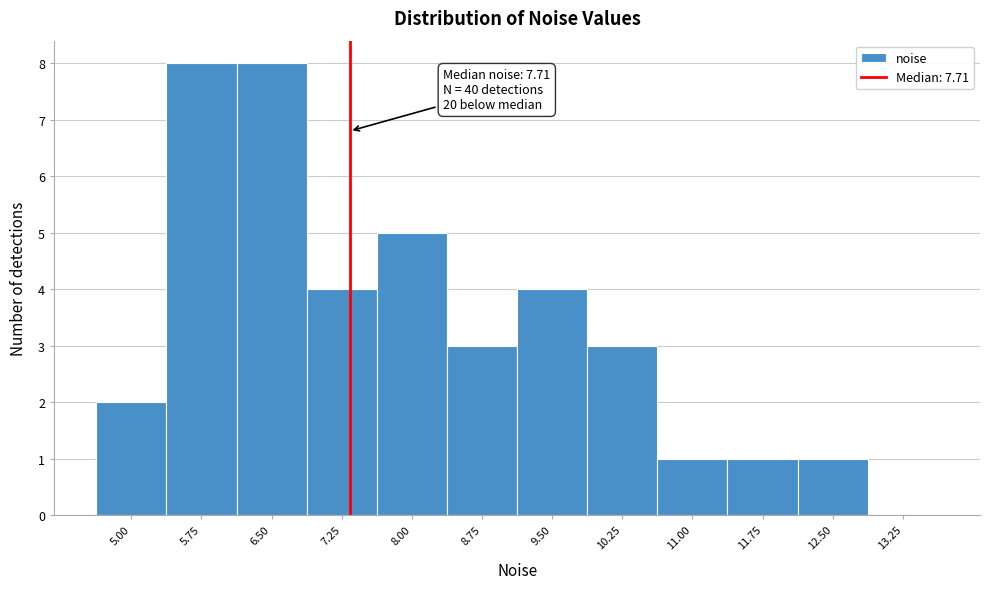

Reading left to right, what are all the values shown in this chart?

5.00=2	5.75=8	6.50=8	7.25=4	8.00=5	8.75=3	9.50=4	10.25=3	11.00=1	11.75=1	12.50=1	13.25=0